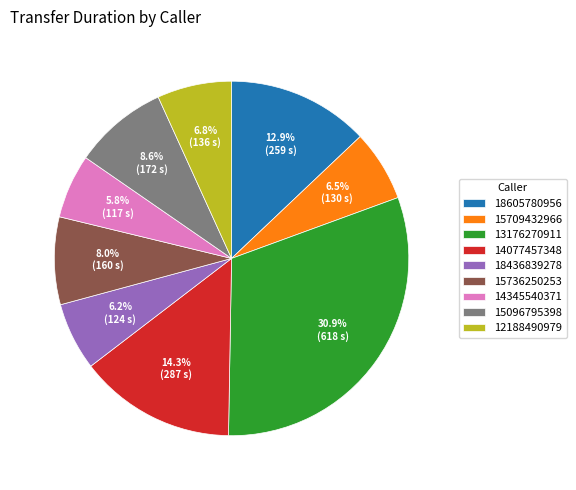

Does any single category account for the majority?

No